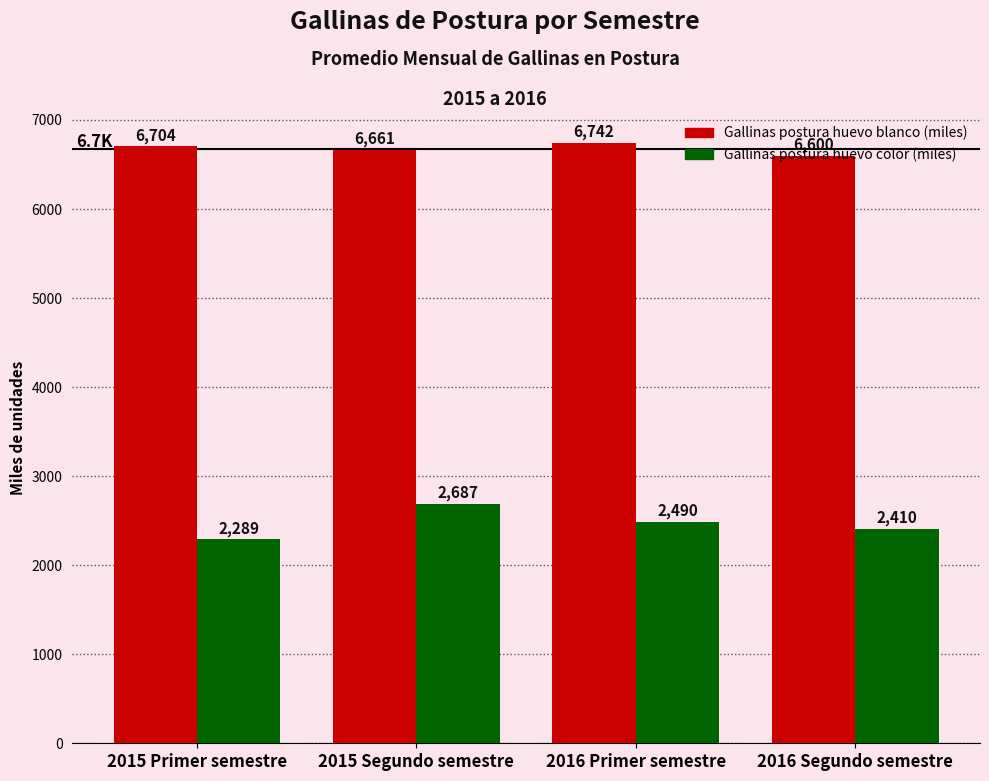

How many data points does each series have?

4